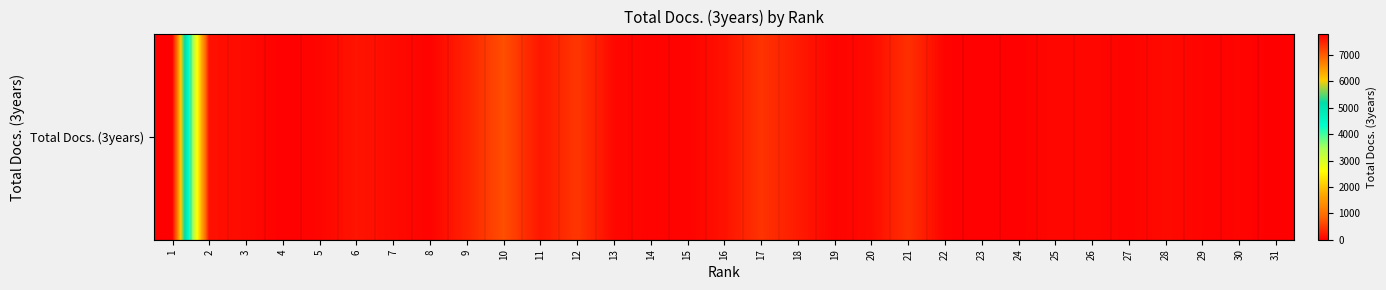

List the labels in order of value, largest first.

1, 10, 12, 17, 21, 9, 18, 11, 6, 16, 2, 7, 28, 3, 20, 13, 25, 26, 5, 30, 29, 19, 27, 14, 22, 8, 15, 24, 23, 4, 31